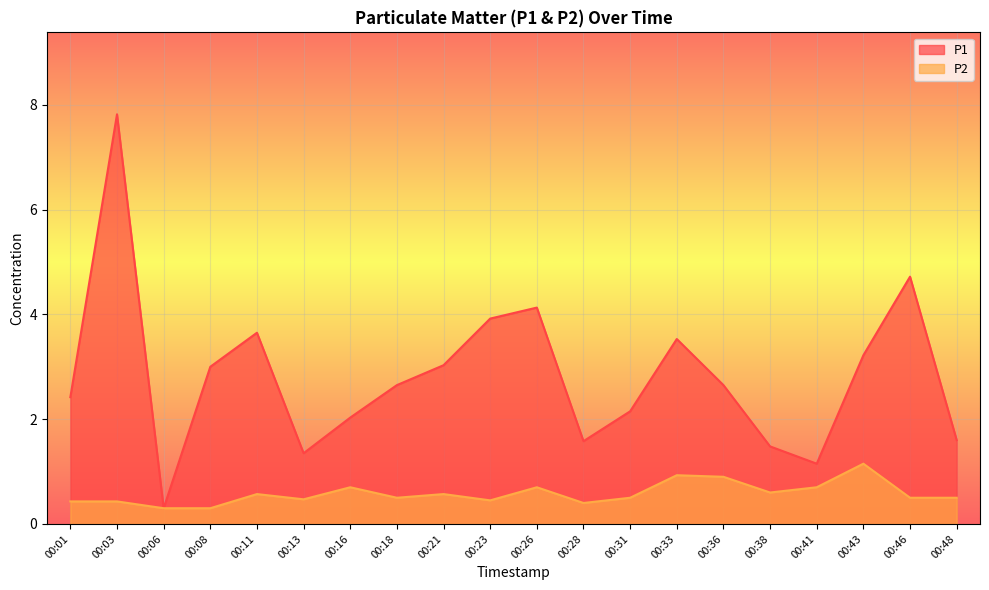

What is the spread (max minus min) of values at 00:26?

3.4